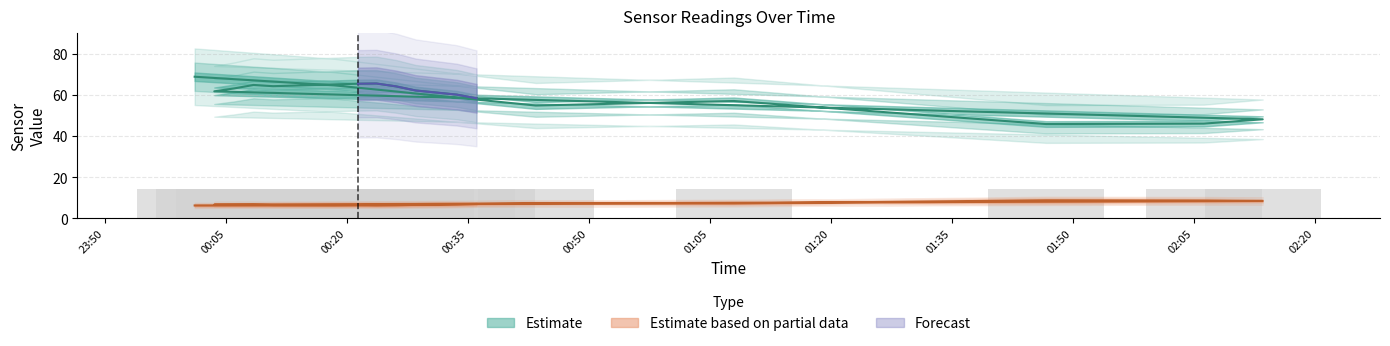

Reading left to right, list all the values displayed in this chart.

Temp: 6.2	6.3	7.2	7.2	8.7	8.6	8.4	6.6	6.6	6.6	6.4	6.3	6.2	6.3	6.5	6.7	6.9
Humidity: 68.8	64.6	54.8	57.0	45.8	46.0	48.1	61.7	63.1	64.8	64.2	65.4	65.5	64.1	62.1	60.1	58.3